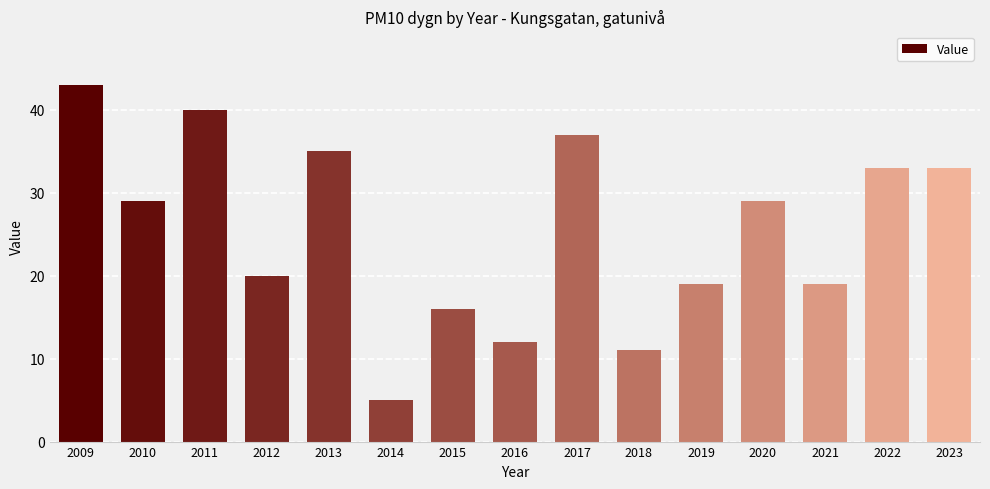

What is the difference between the maximum and minimum values?

38